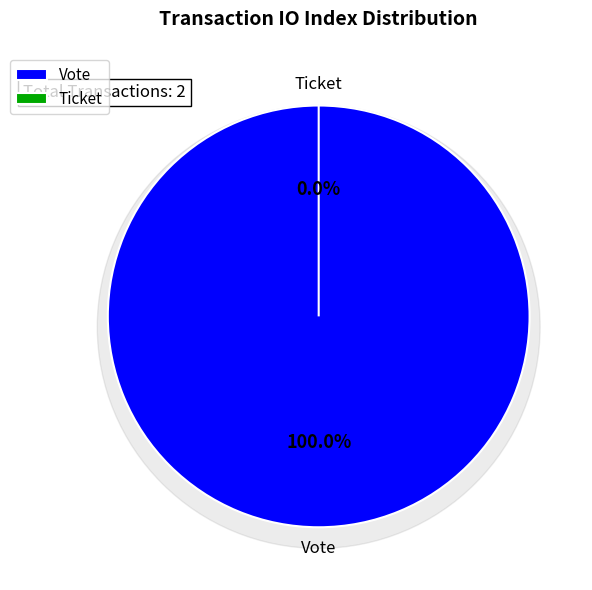

Is there any slice that represents more than half of the pie?

Yes